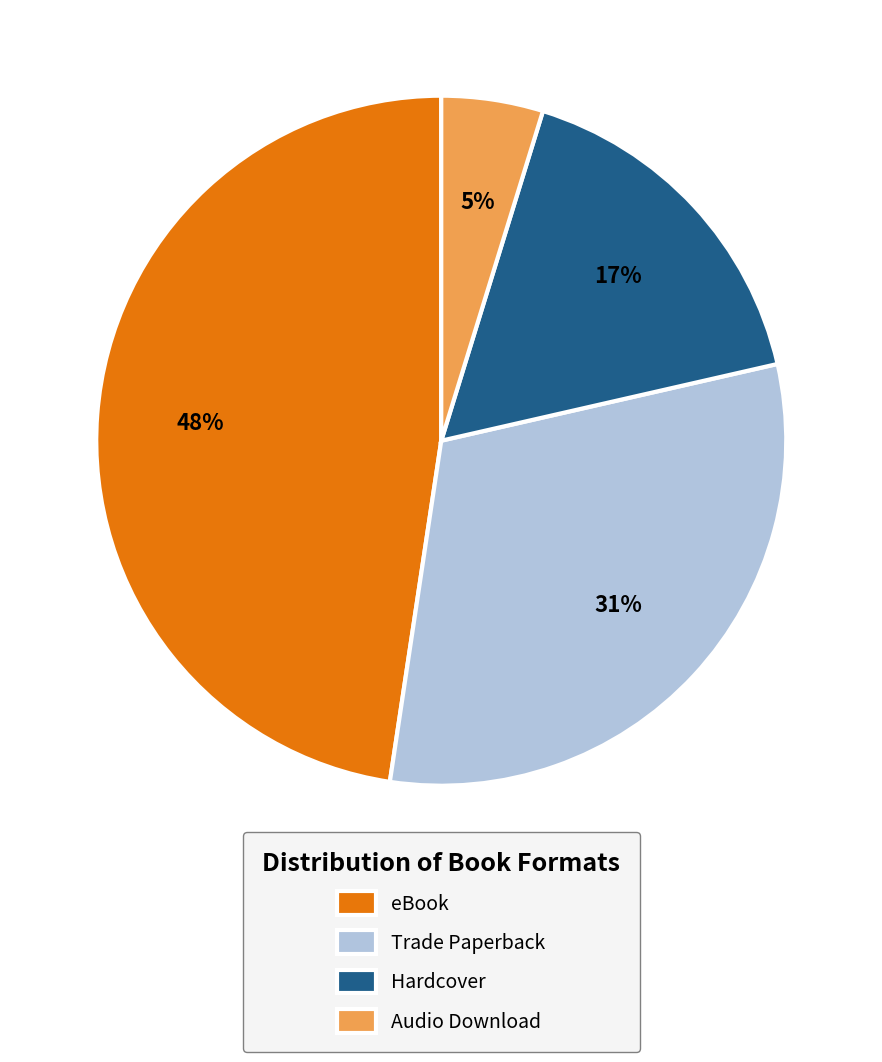

Do eBook and Trade Paperback together represent more than half of the pie?

Yes